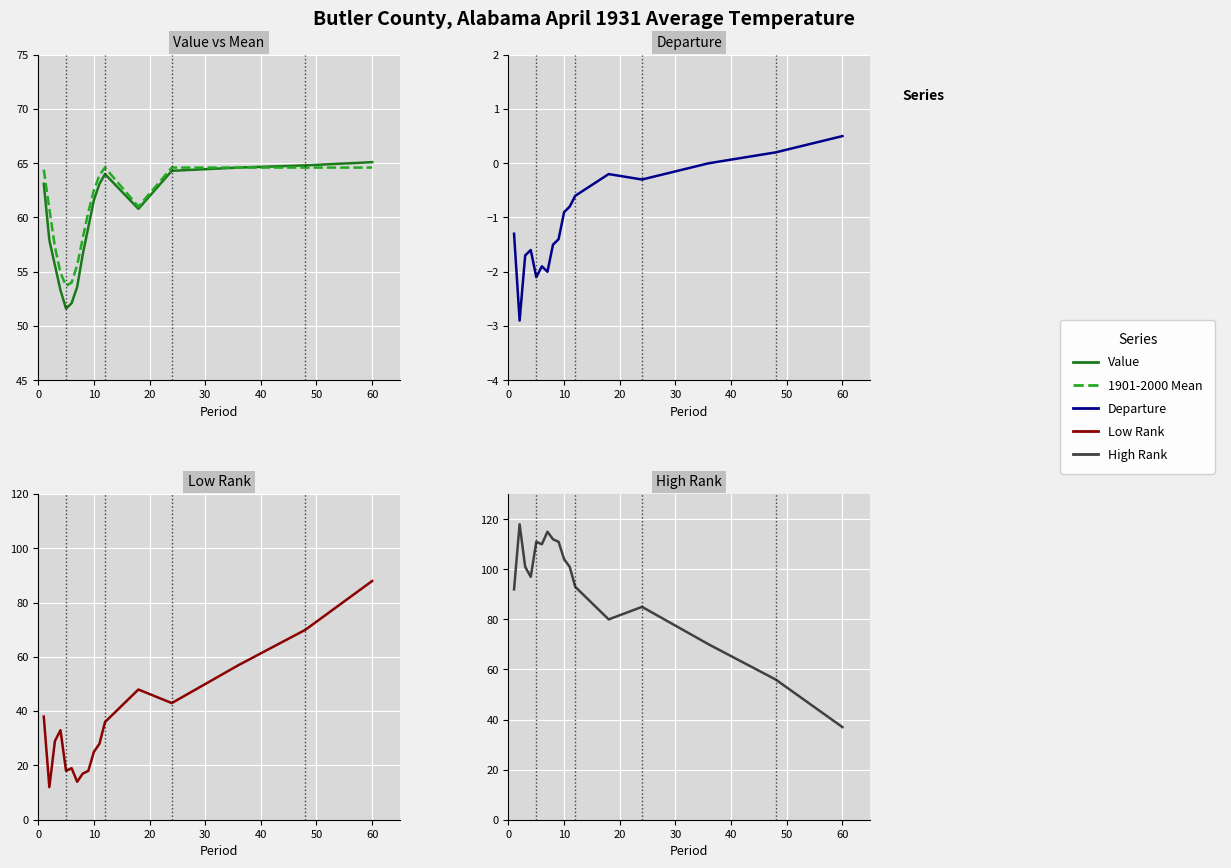

What is the average value of the High Rank series?

93.7